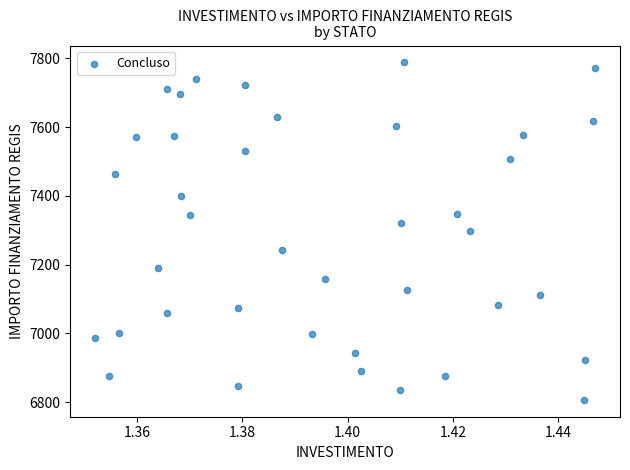

What is the range of Y values (max minus min)?

981.4